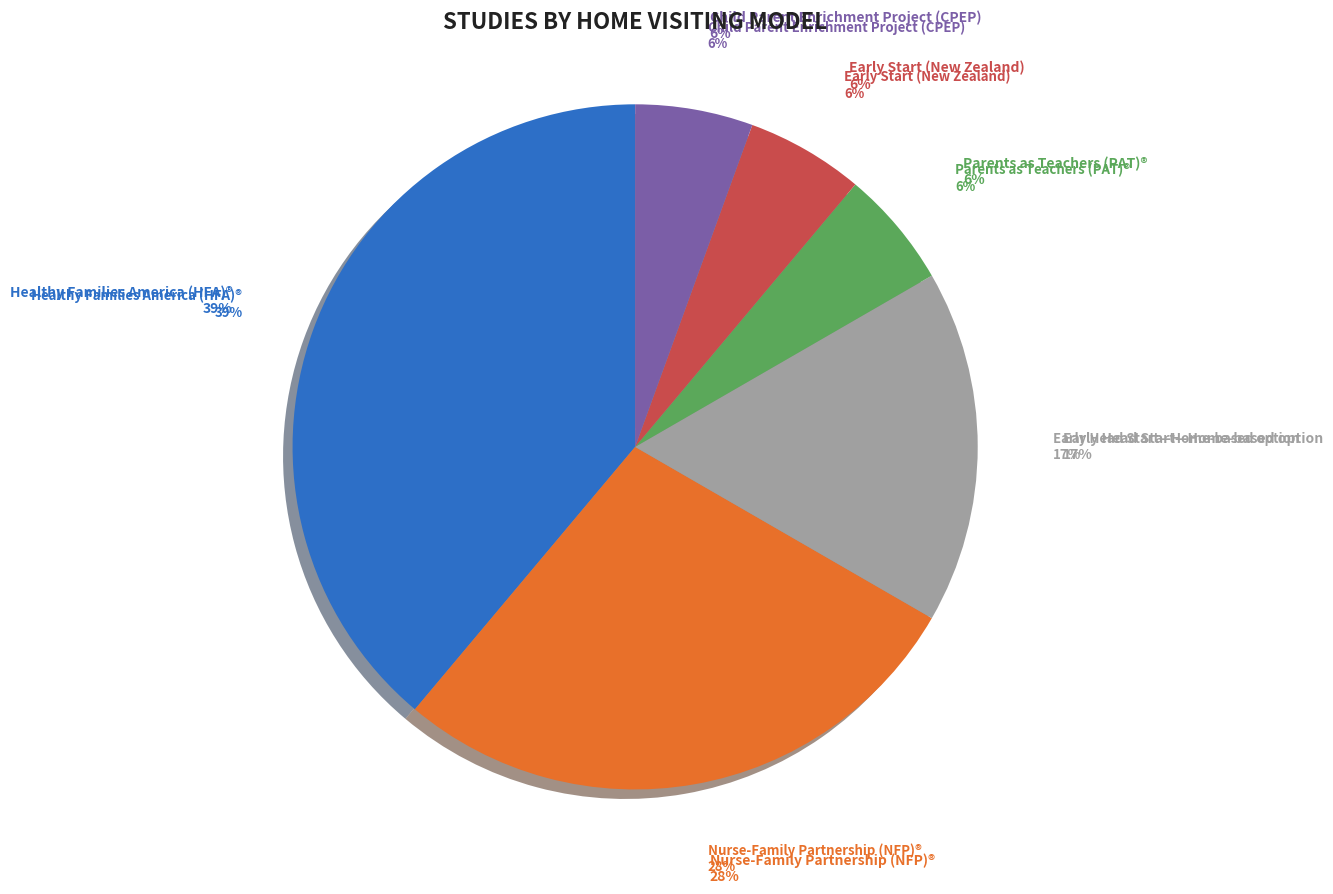

What is the smallest slice in the pie chart?

Parents as Teachers (PAT)®